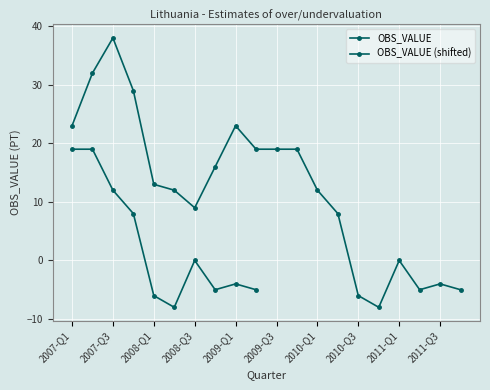

What is the difference between the second highest and minimum values?

40